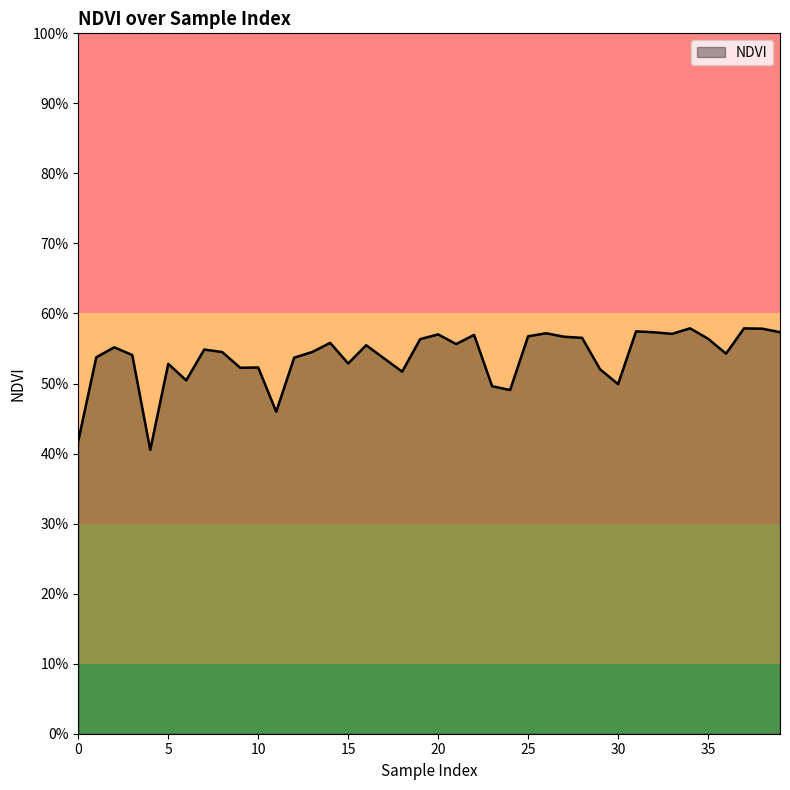

What is the sum of all values?

21.5